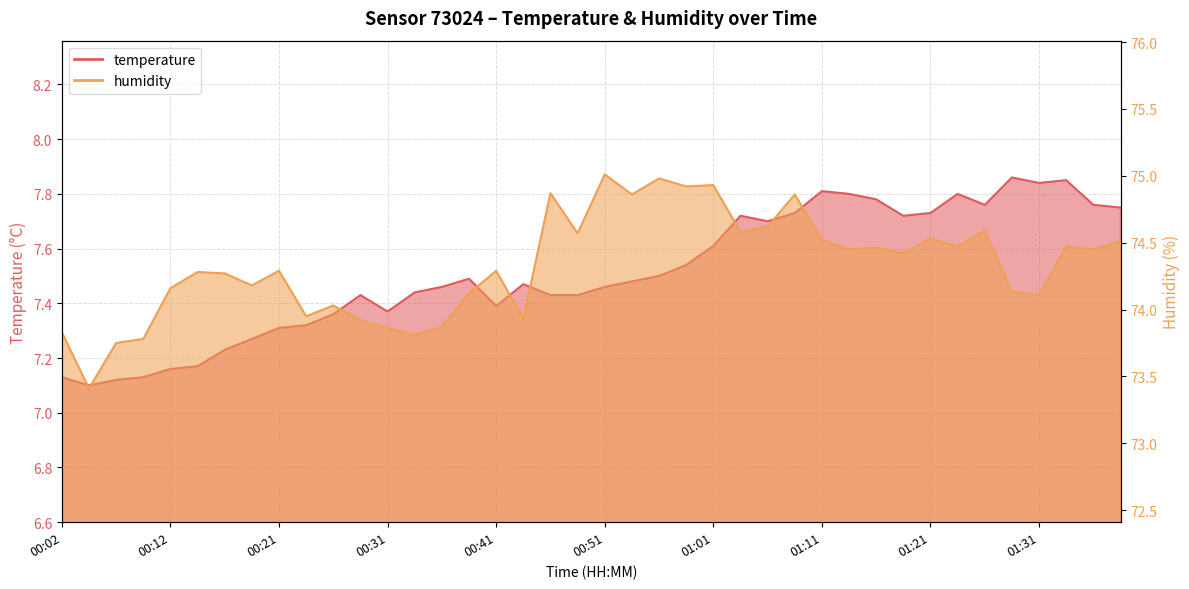

What is the label of the 18th point from the left?

00:44